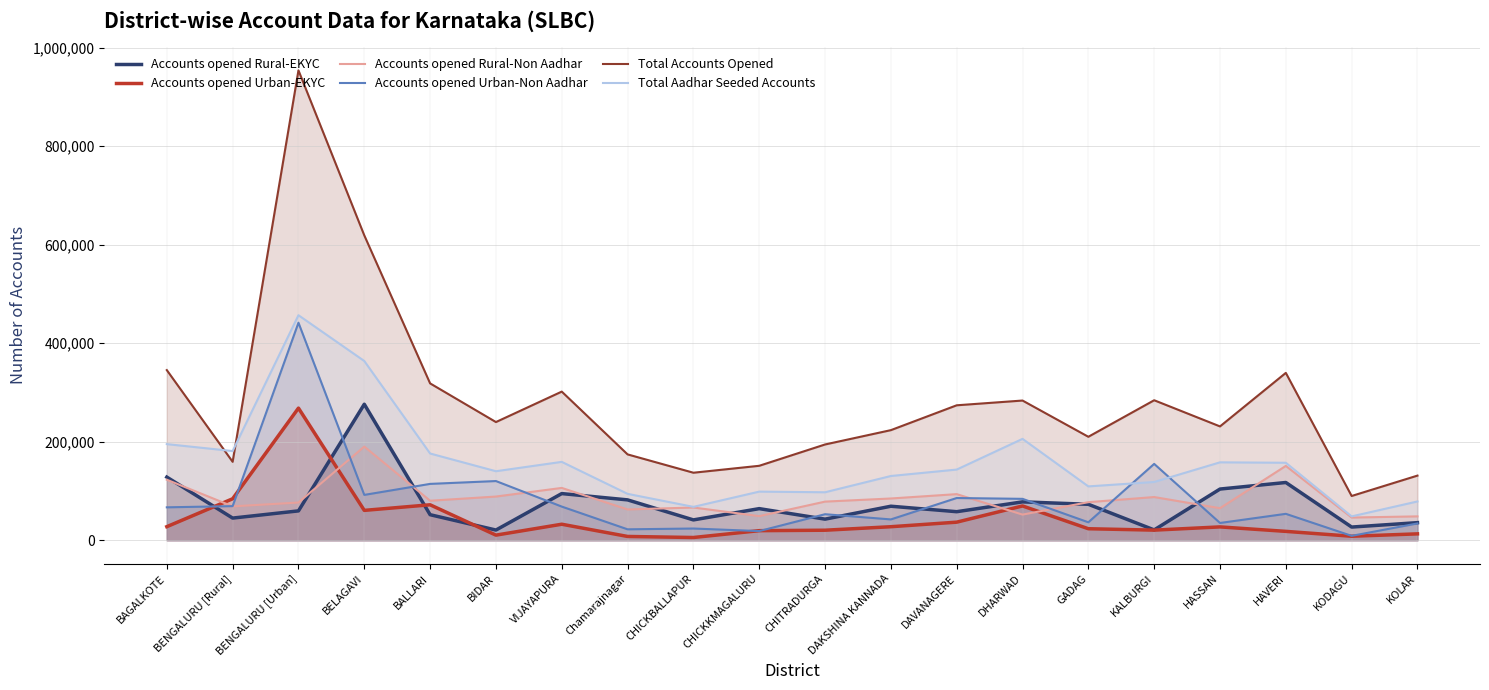

Where does the Accounts opened Rural-EKYC series first go above 64163?

BAGALKOTE